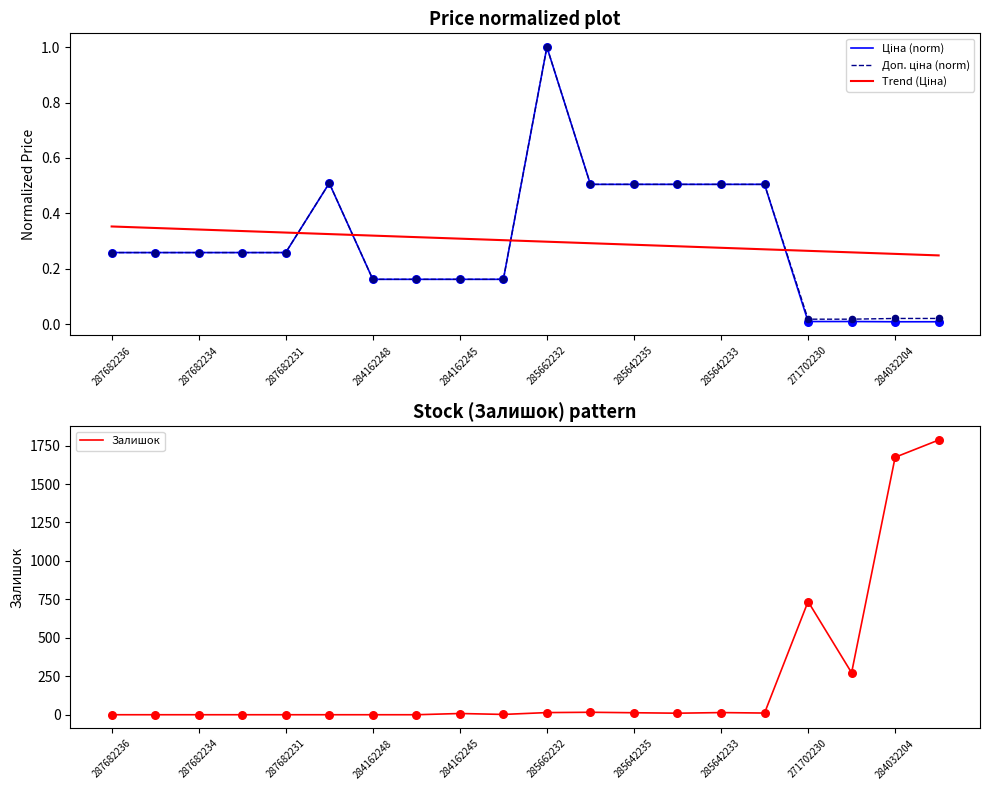

Which series has the largest Y range (max minus min)?

Залишок